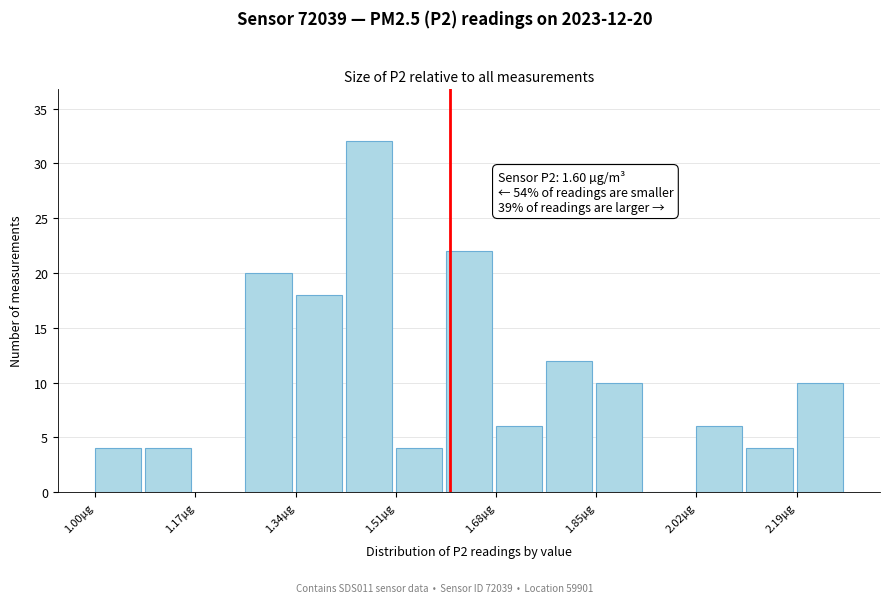

Over which range of the x-axis is the bar tallest?

1.42 to 1.50